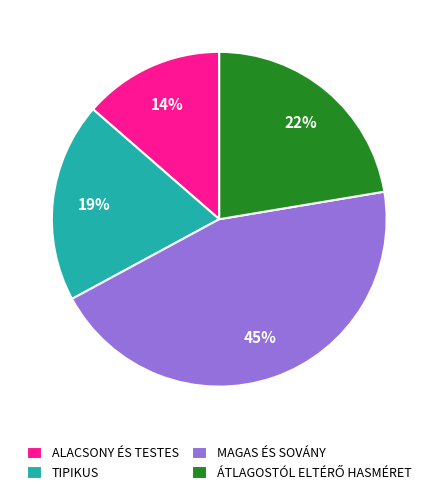

Between ALACSONY ÉS TESTES and MAGAS ÉS SOVÁNY, which is larger?

MAGAS ÉS SOVÁNY